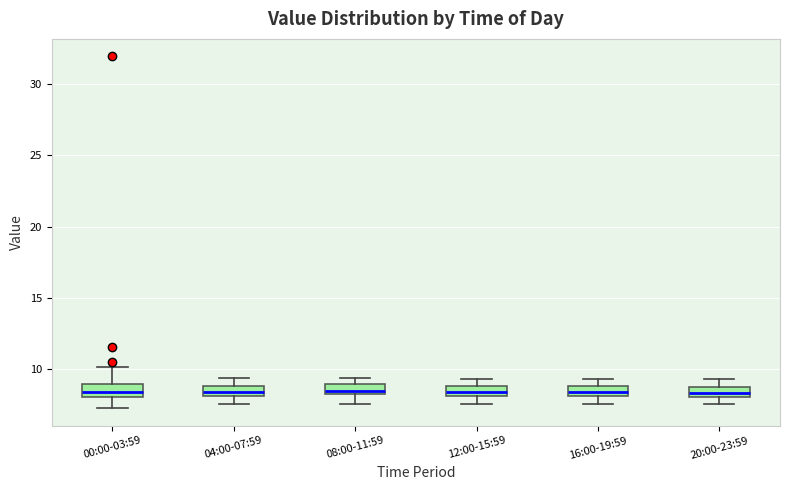

Where is the upper edge of the box for 16:00-19:59 on the y-axis? The values are not printed on the chart, so give them approximately, as read against the axis.

9.0